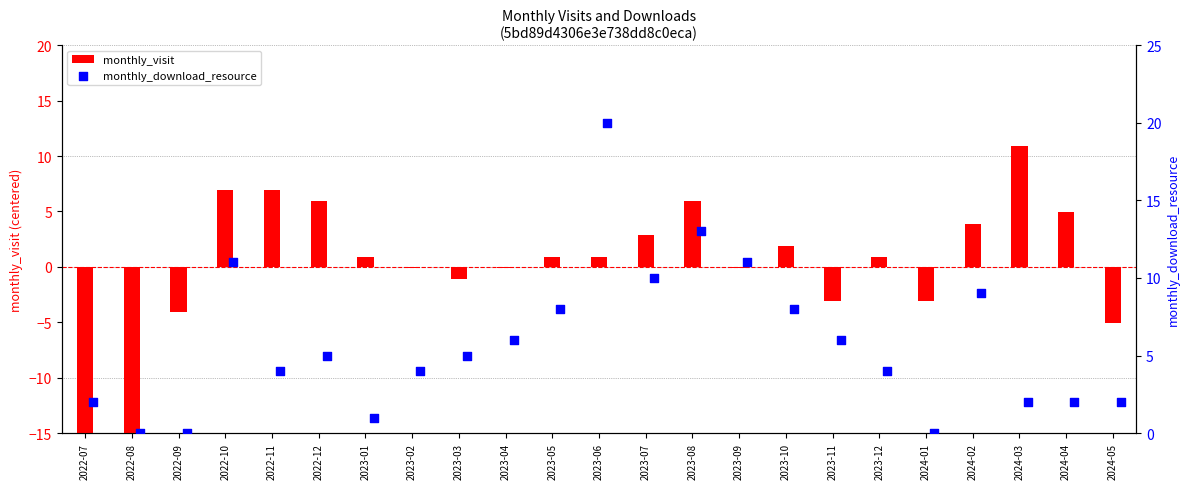

What are all the series names shown in the legend?

monthly_visit, monthly_download_resource